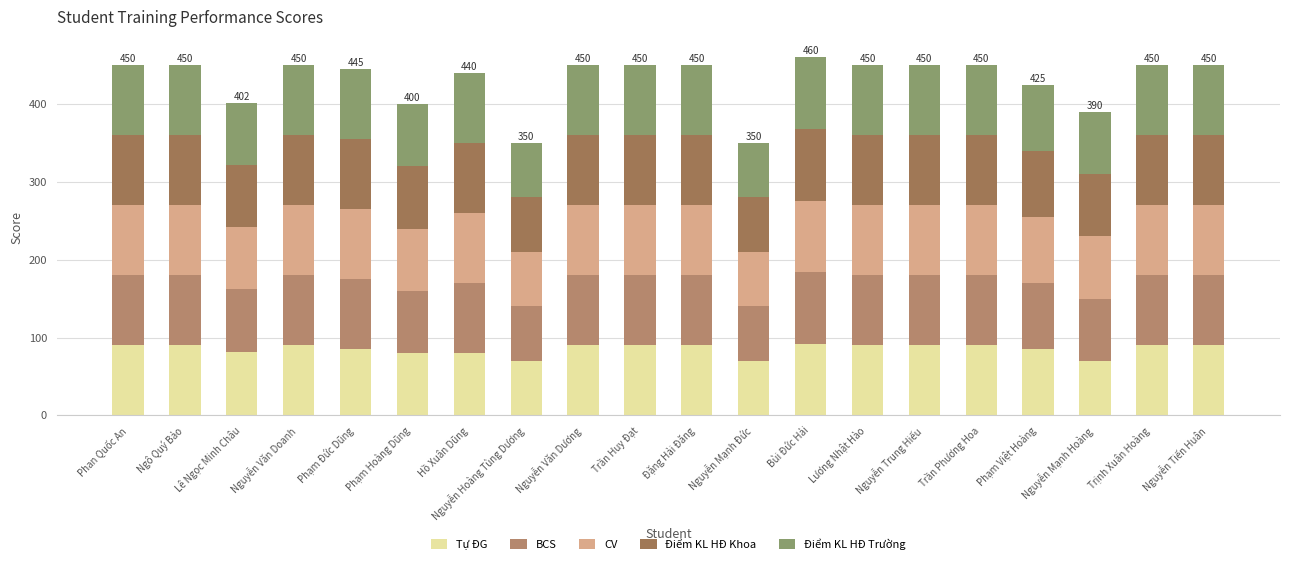

How many data points does each series have?

20